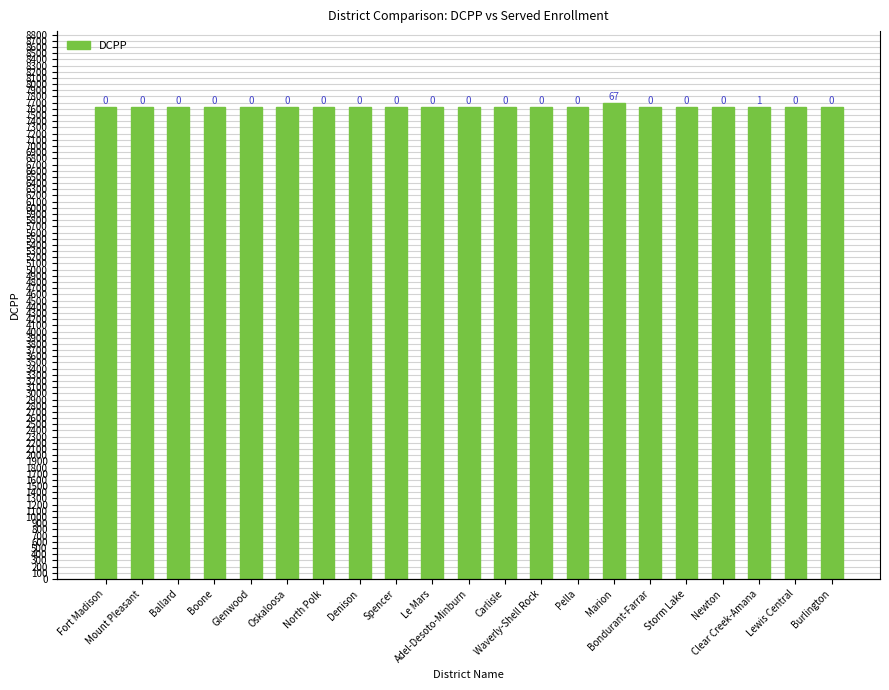

Which series has the largest total across all categories?

DCPP